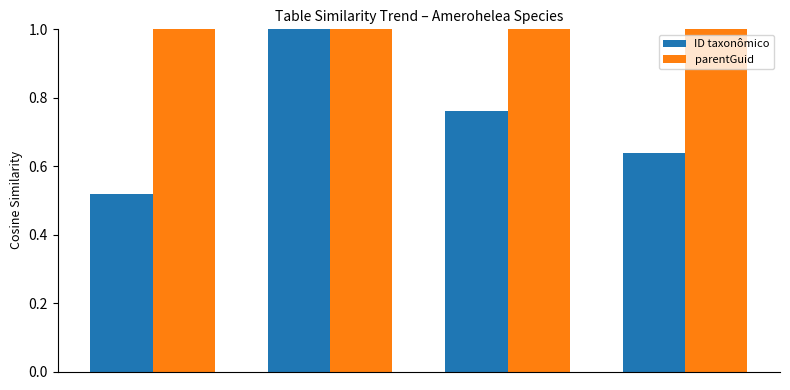

How many groups of bars are there?

4